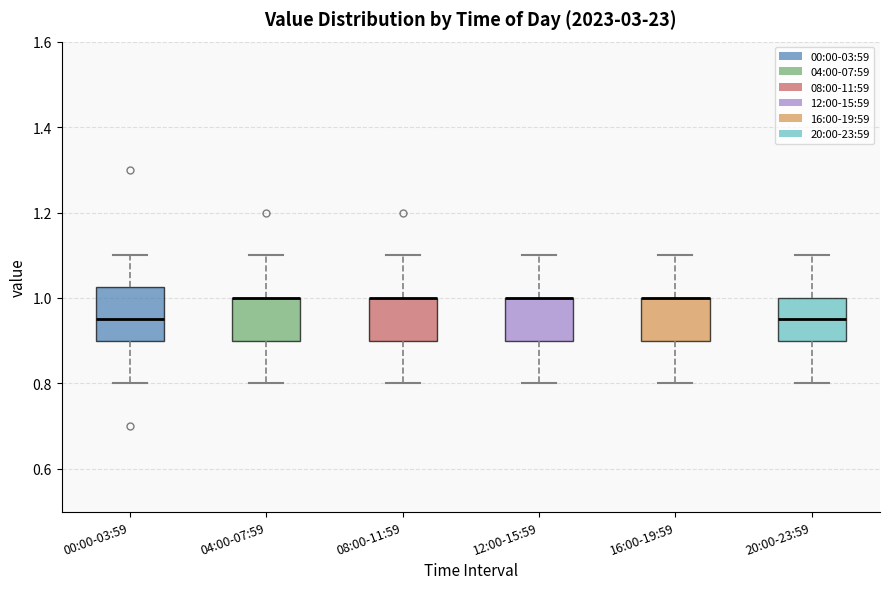

Where does the upper whisker of the box for 16:00-19:59 end on the y-axis? The values are not printed on the chart, so give them approximately, as read against the axis.

1.10